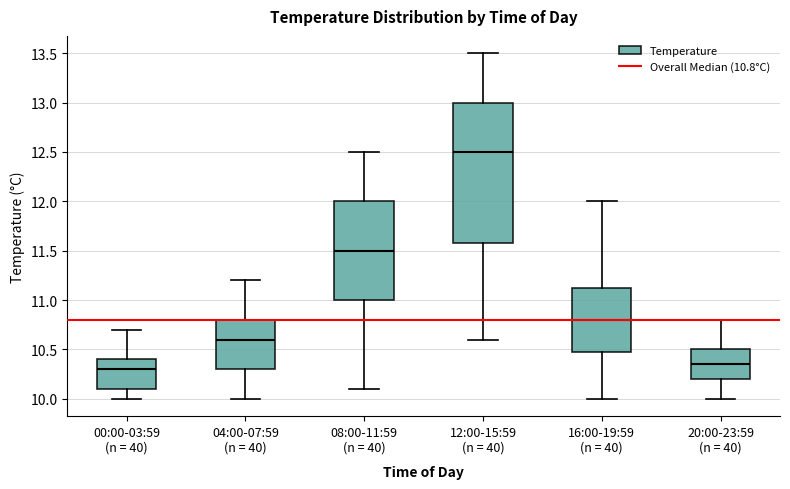

Where does the lower whisker of the box for 16:00-19:59 (n = 40) end on the y-axis? The values are not printed on the chart, so give them approximately, as read against the axis.

10.00